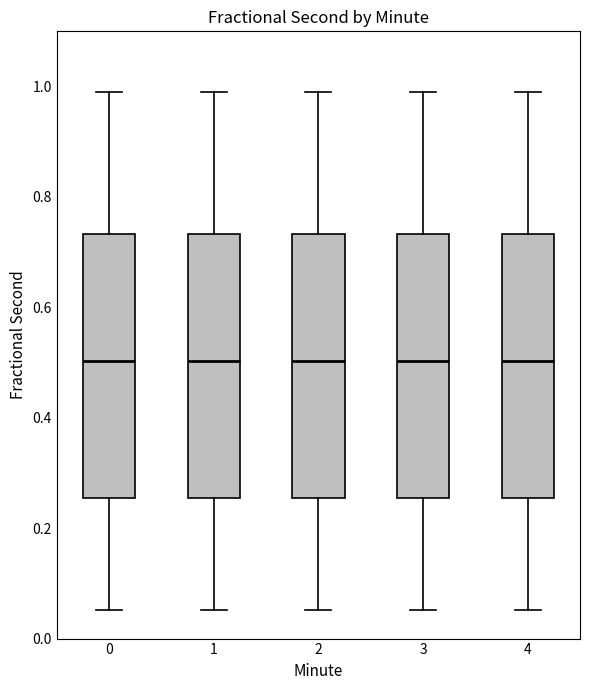

Reading left to right, read every box against the y-axis: the position of its median line, the range the box covers, and the ends of its whiskers. The values are not printed on the chart, so give them approximately, as read against the axis.

0: median 0.50, box 0.26 to 0.74, whiskers 0.06 to 1.00
1: median 0.50, box 0.26 to 0.74, whiskers 0.06 to 1.00
2: median 0.50, box 0.26 to 0.74, whiskers 0.06 to 1.00
3: median 0.50, box 0.26 to 0.74, whiskers 0.06 to 1.00
4: median 0.50, box 0.26 to 0.74, whiskers 0.06 to 1.00